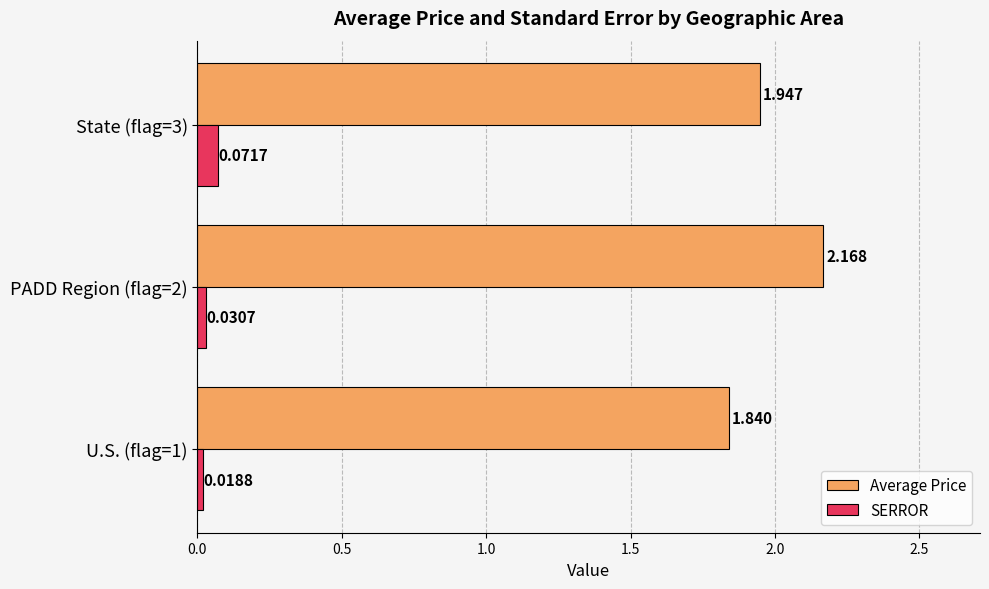

Is the value of Average Price at PADD Region (flag=2) greater than the value of SERROR at U.S. (flag=1)?

Yes